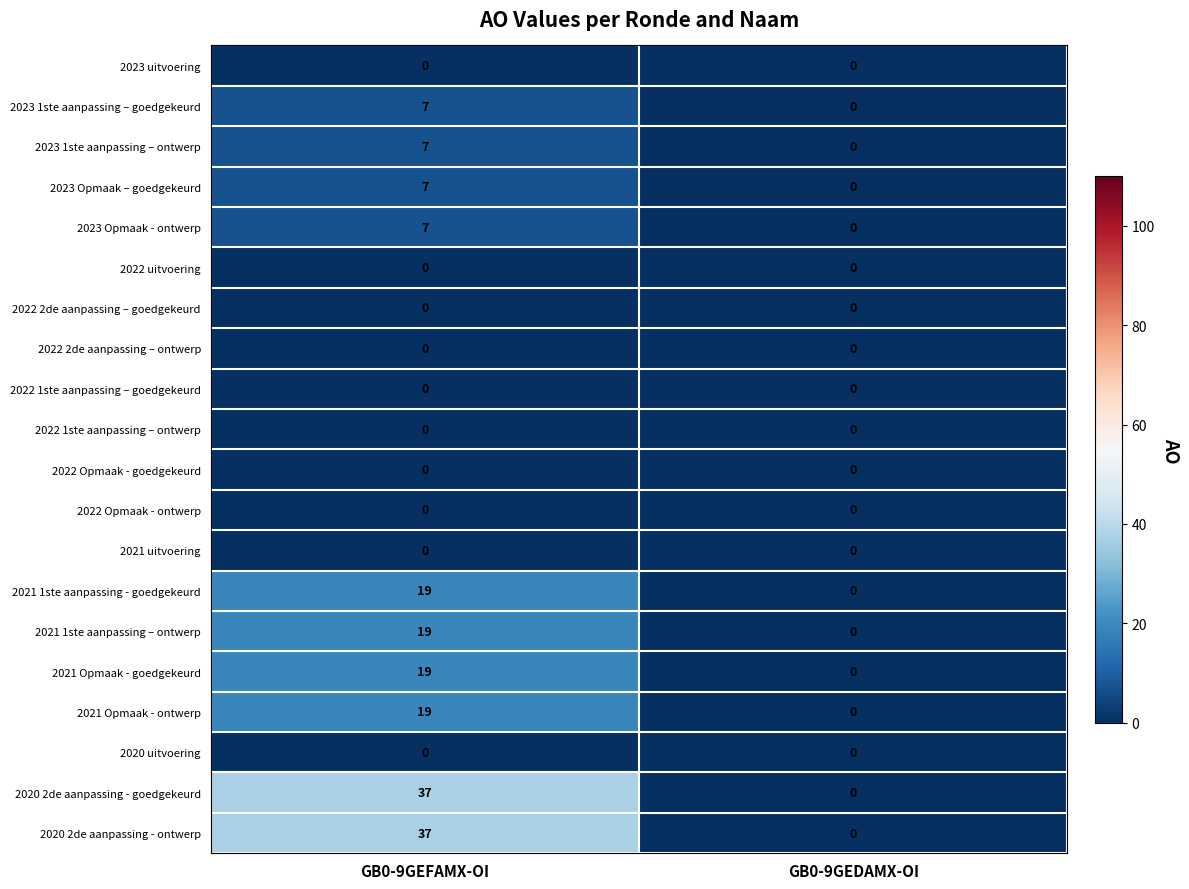

What is the total value across all series at GB0-9GEFAMX-OI?

178